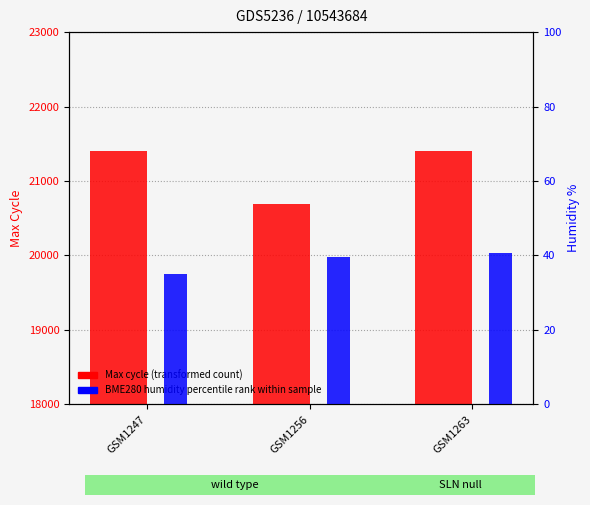

True or false: BME280 humidity percentile rank has a value of 19.0 at GSM1263.

False